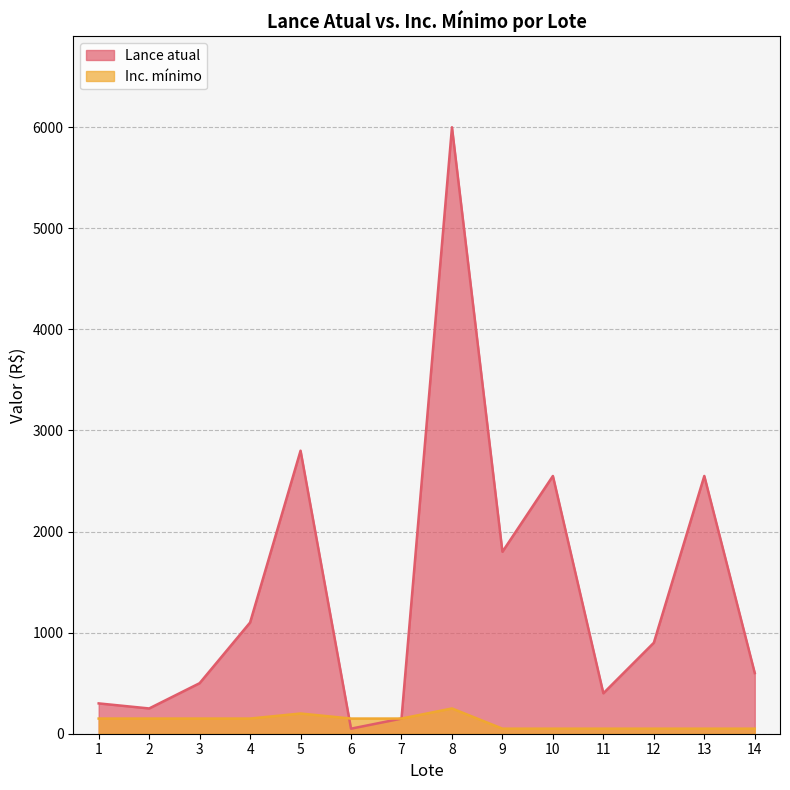

How many times do Lance atual and Inc. mínimo cross each other?

1